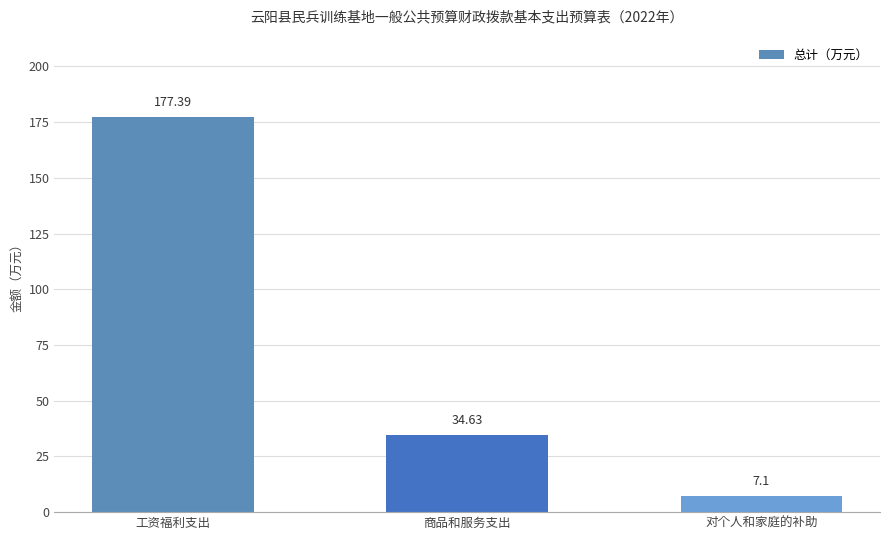

What is the sum of the values at 对个人和家庭的补助 and 商品和服务支出?

41.7